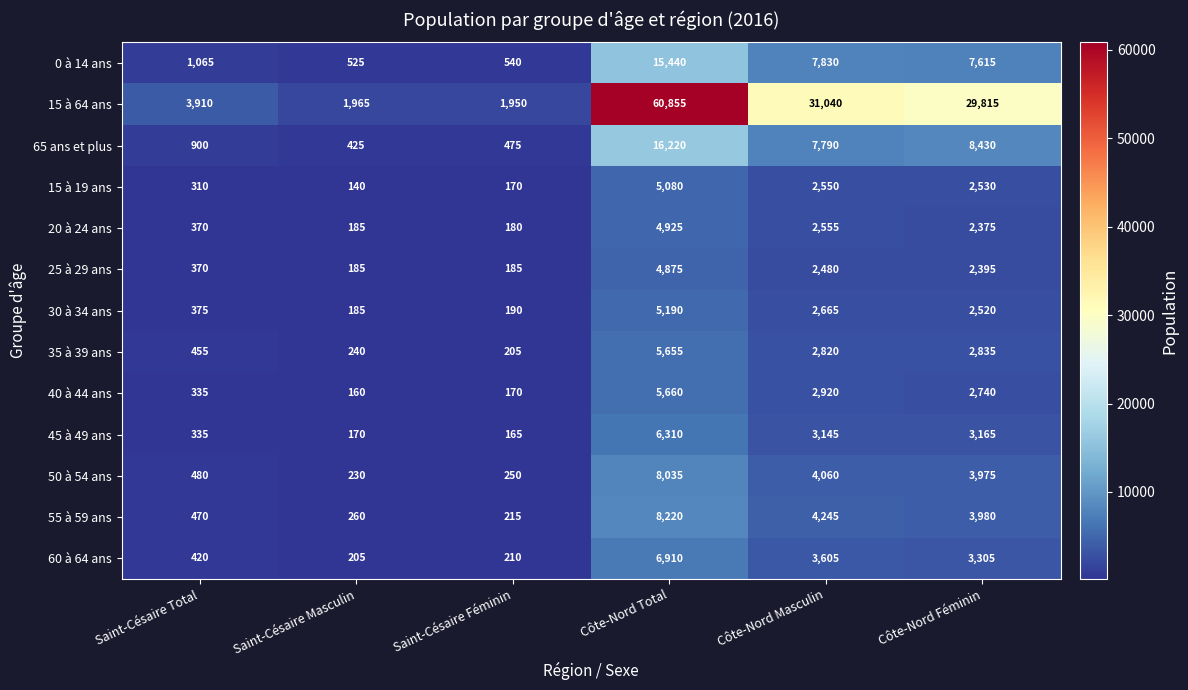

Which category has the lowest value across all series?

Saint-Césaire Masculin